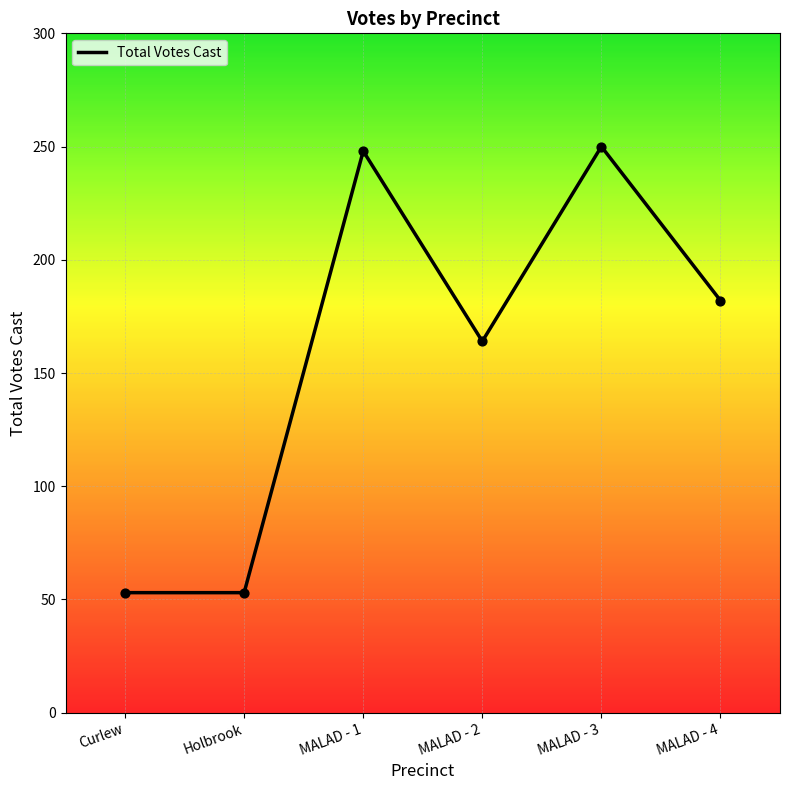

Which has a higher value, MALAD - 2 or MALAD - 1?

MALAD - 1